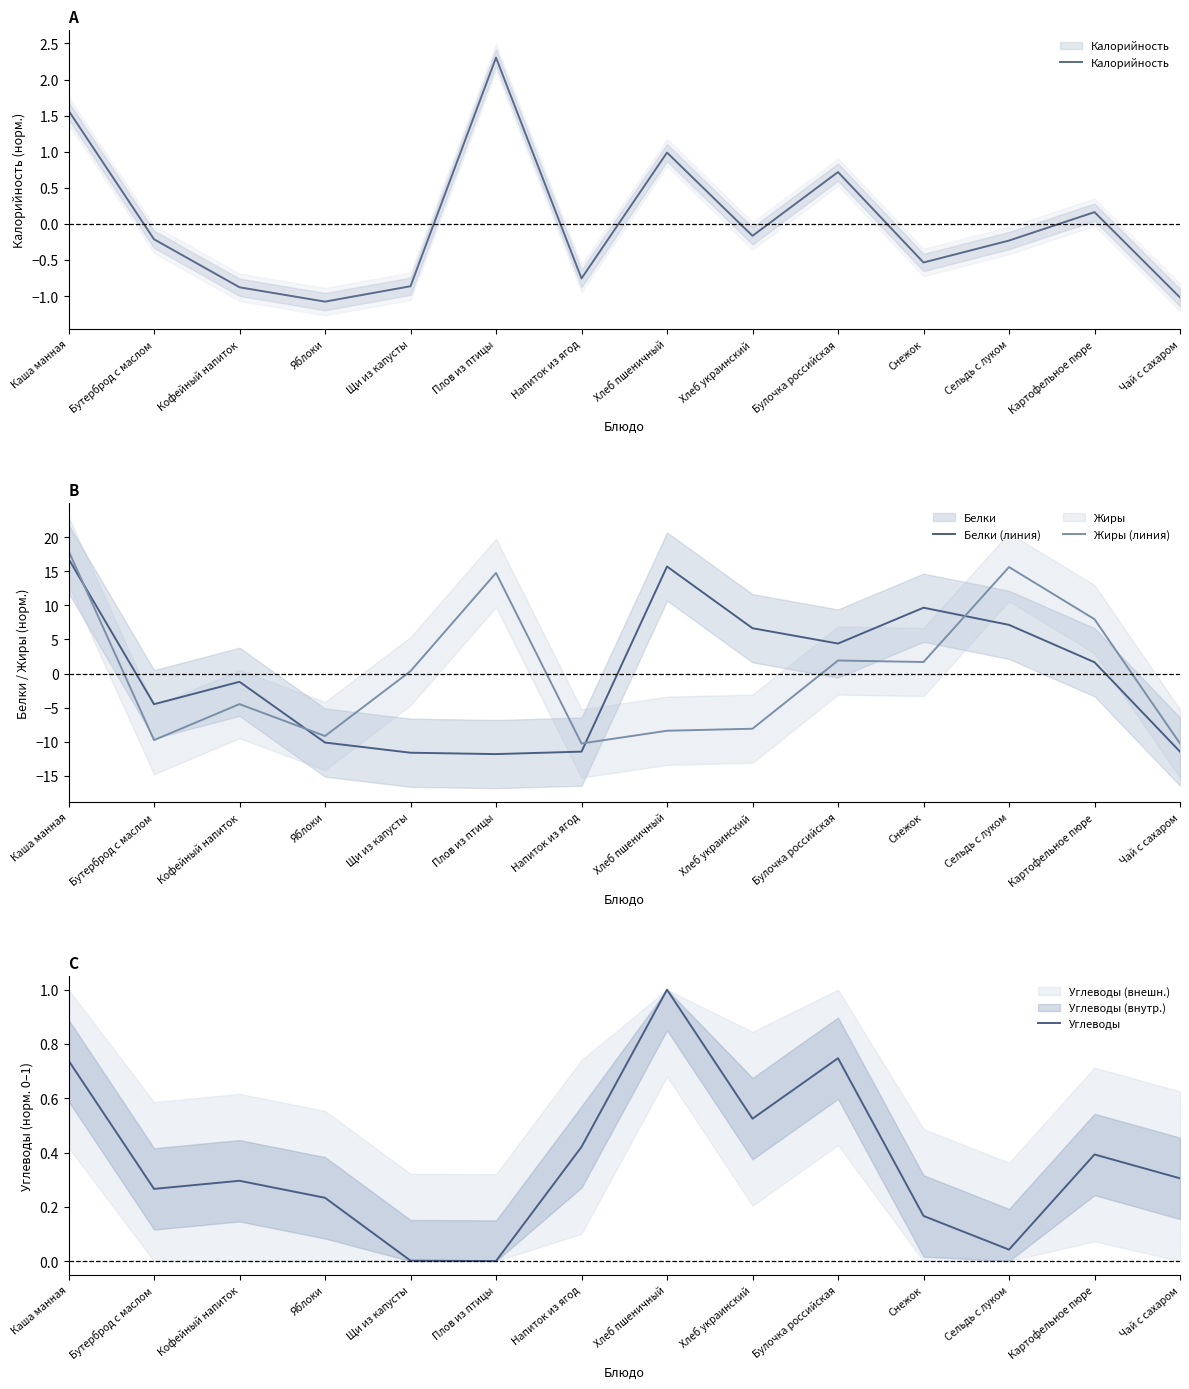

At which category is the sum across all series the highest?

Каша манная